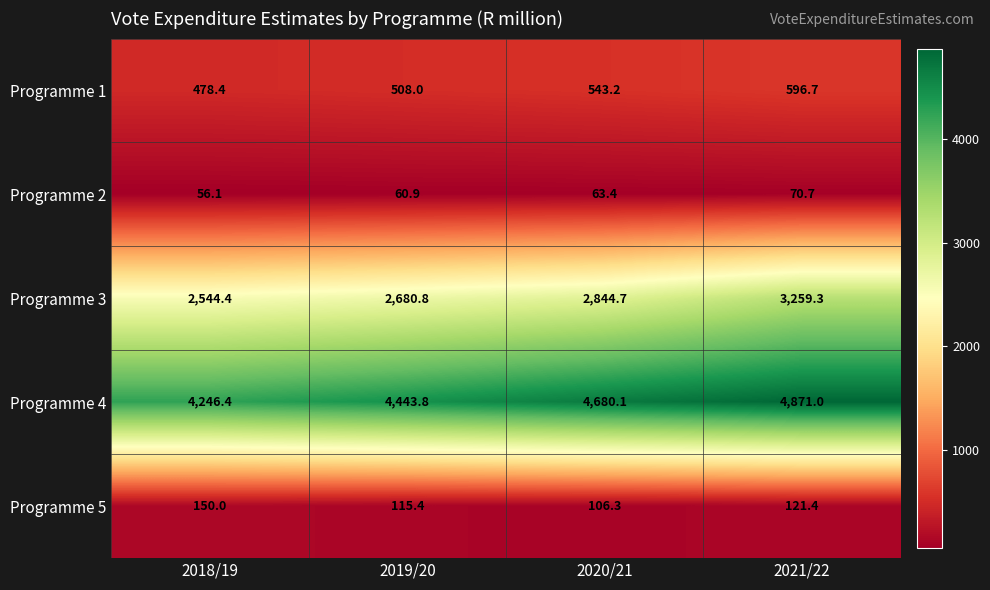

List the series in order of their peak value, lowest first.

Programme 2, Programme 5, Programme 1, Programme 3, Programme 4